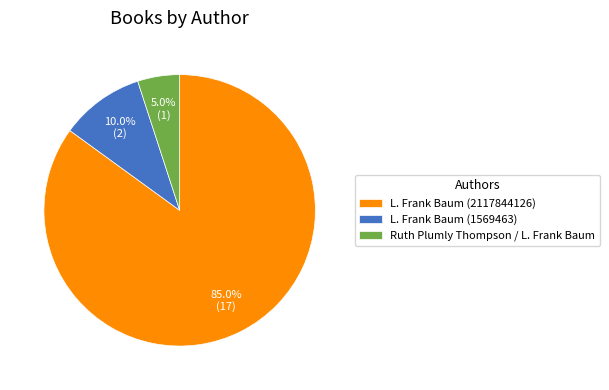

To the nearest percent, what percentage of the pie is Ruth Plumly Thompson / L. Frank Baum?

5%